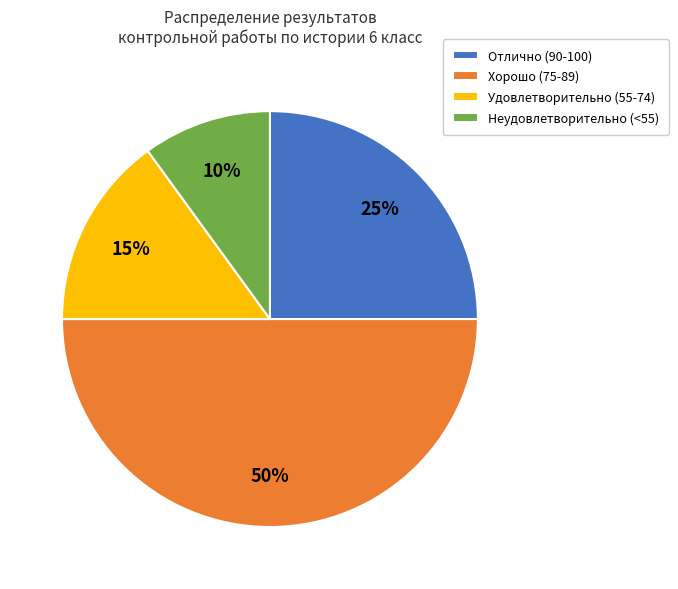

What is the ratio of the value at Отлично (90-100) to the value at Неудовлетворительно (<55)?

2.5